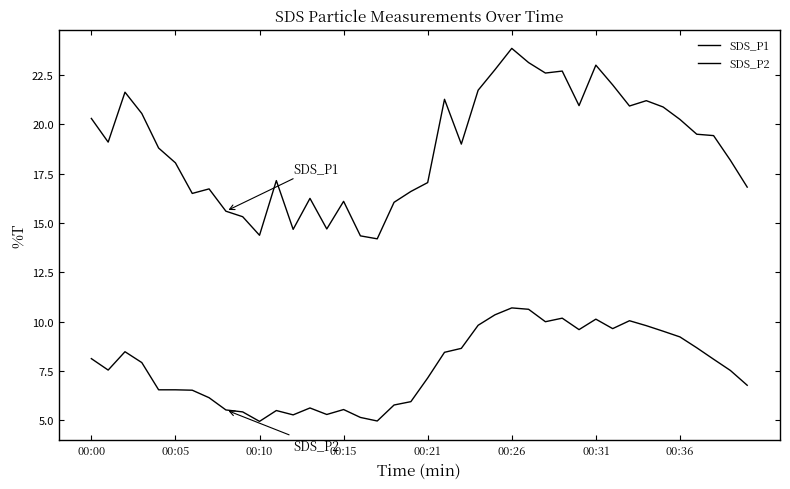

Does the chart have visible grid lines?

No